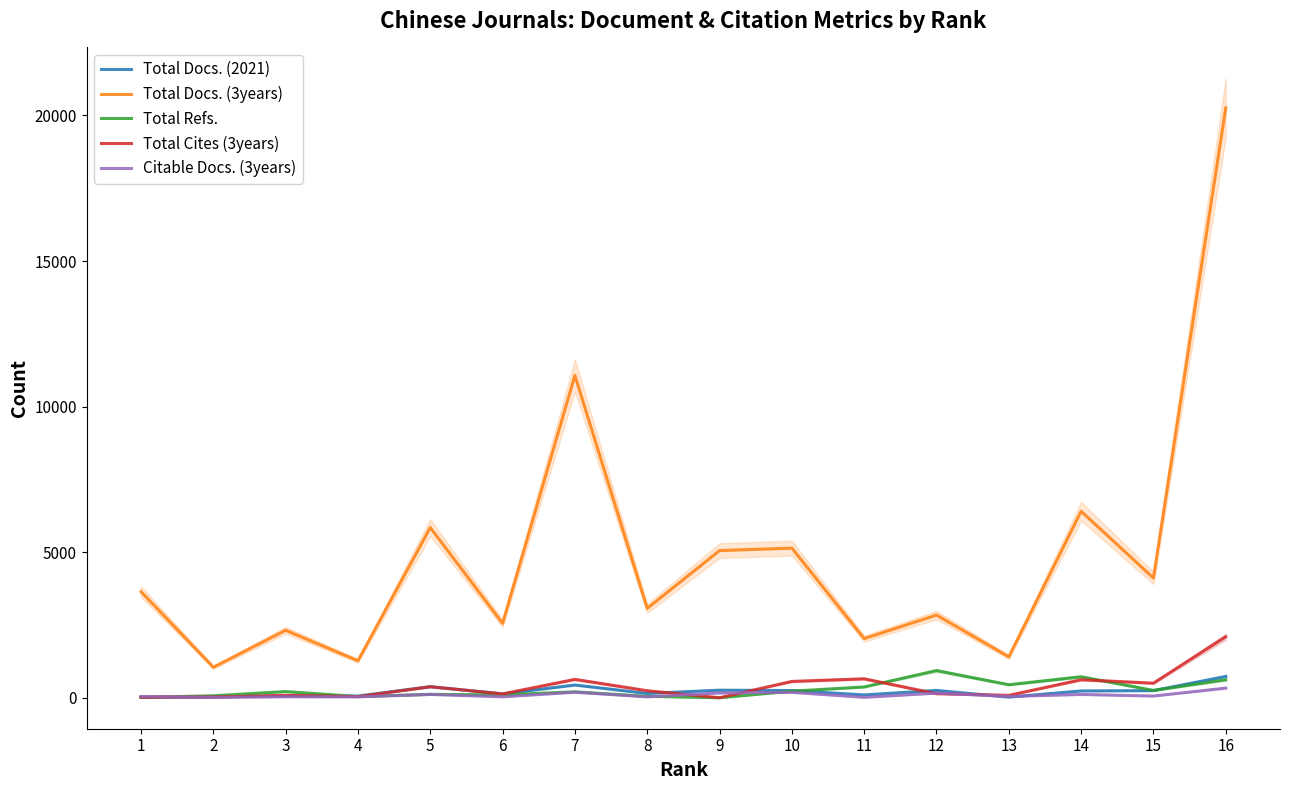

In Total Docs. (3years), how many points are lower than both neighbors (excluding endpoints)?

7